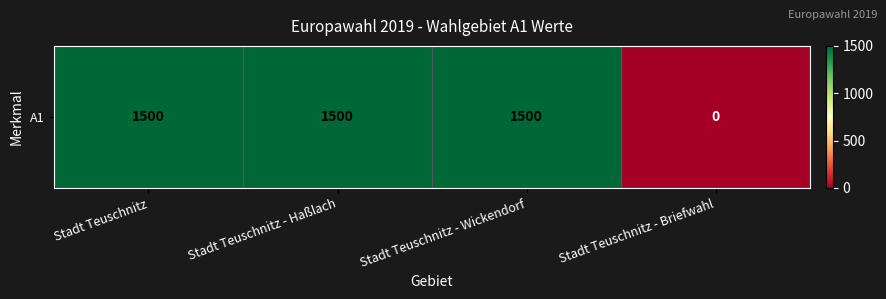

Reading left to right, what are all the values shown in this chart?

Stadt Teuschnitz=1500	Stadt Teuschnitz - Haßlach=1500	Stadt Teuschnitz - Wickendorf=1500	Stadt Teuschnitz - Briefwahl=0